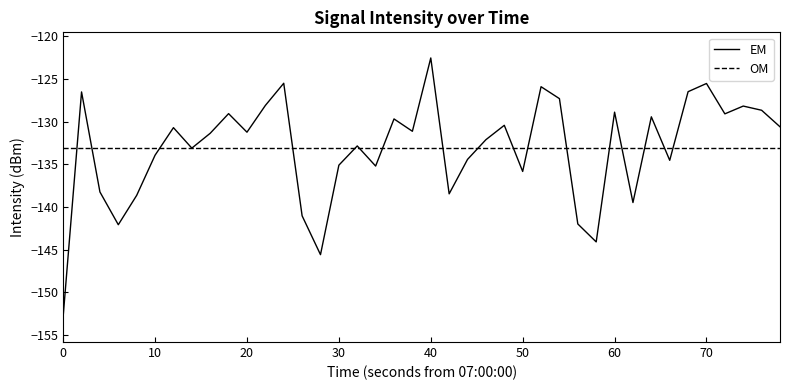

Does the chart display data point markers on the line(s)?

No